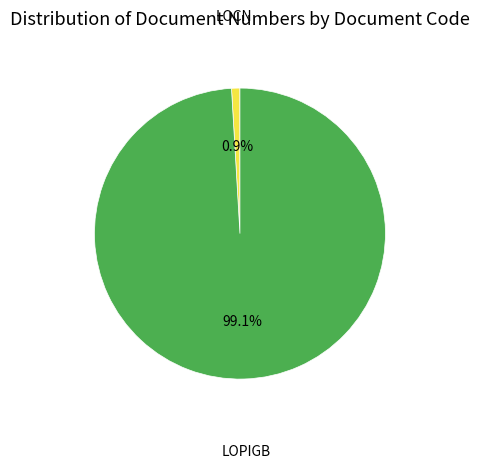

Does any single category account for the majority?

Yes